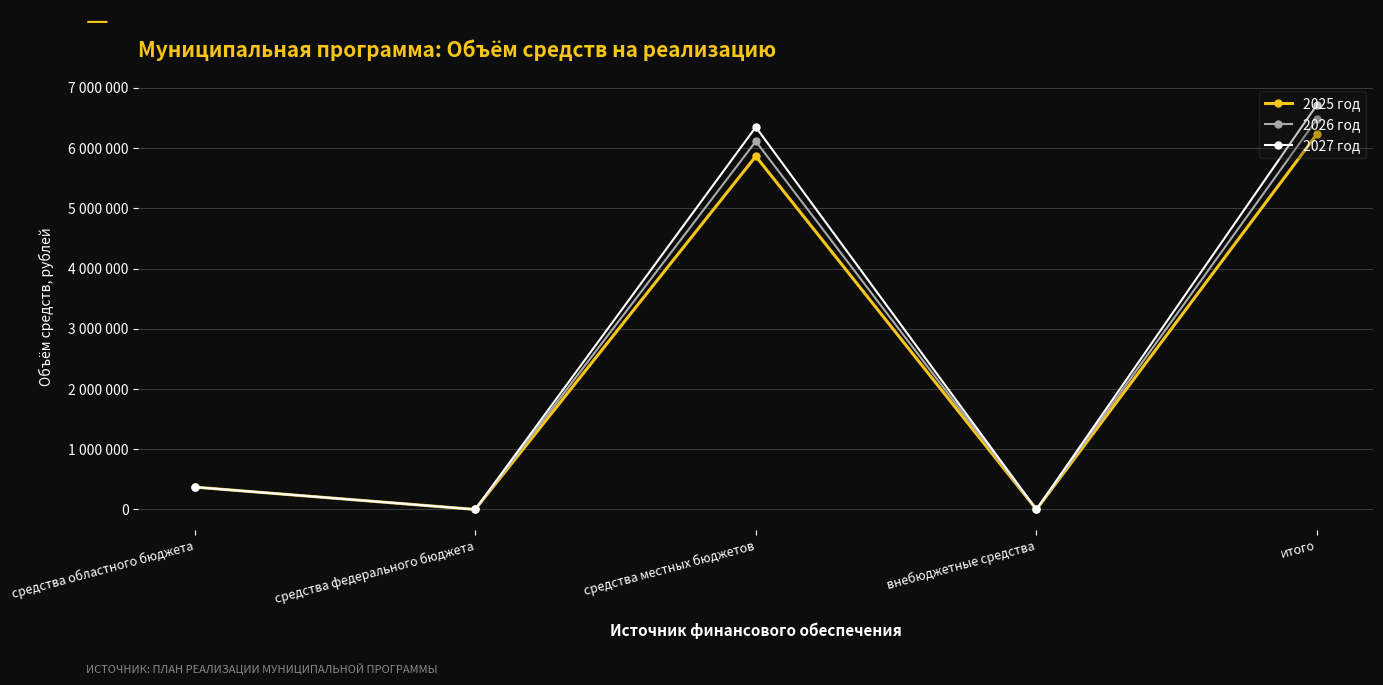

How many values in the 2027 год series exceed 371100?

2